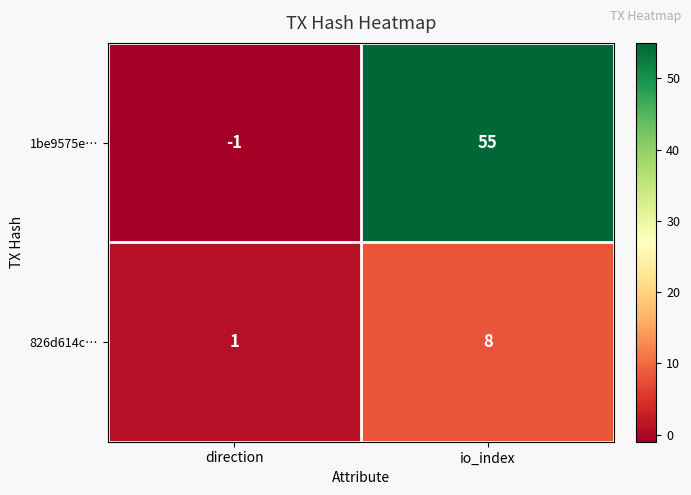

What is the difference between the 1be9575e… values at io_index and direction?

56